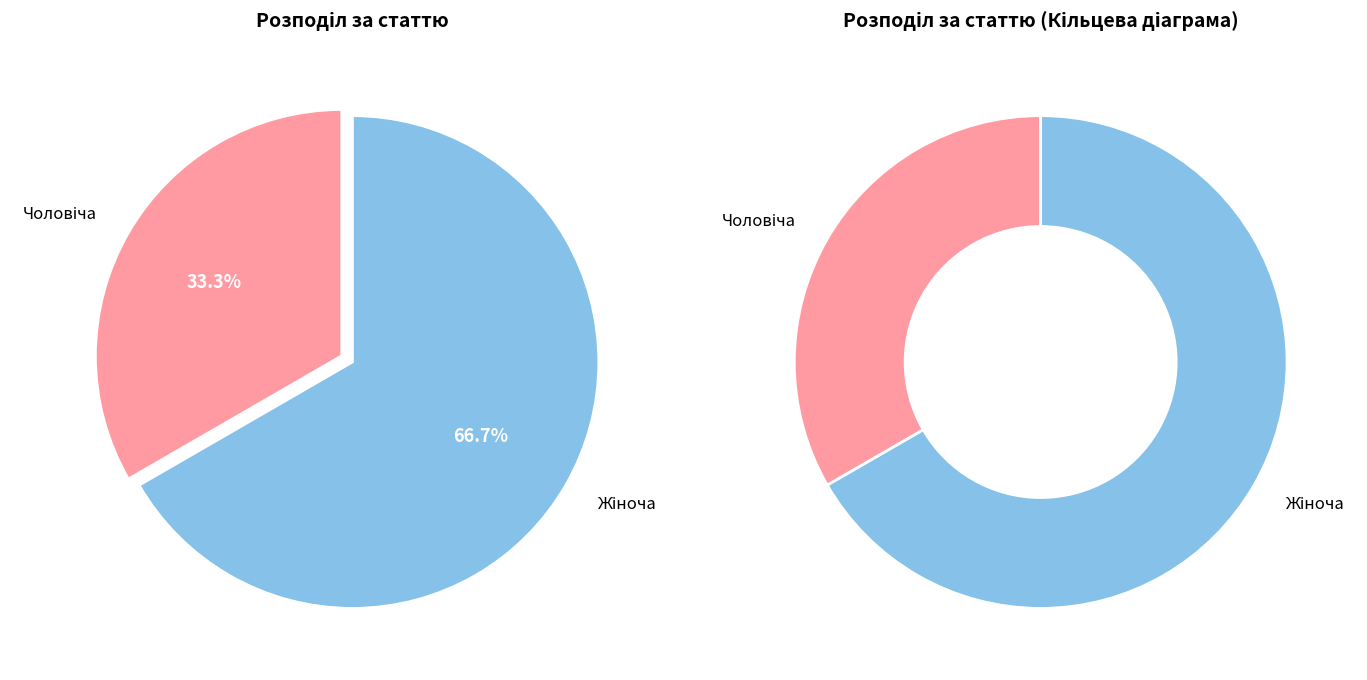

True or false: Чоловіча accounts for 19% of the total.

False